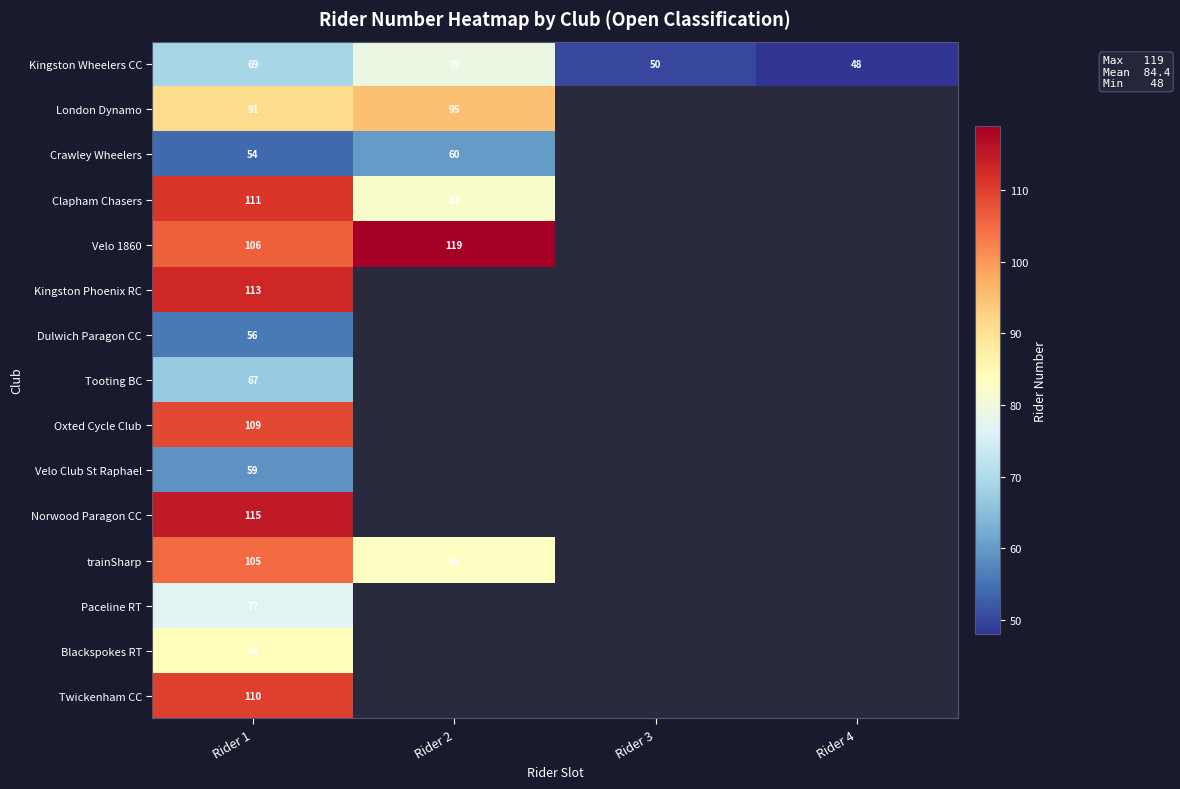

What is the highest value of the Kingston Wheelers CC series?

79